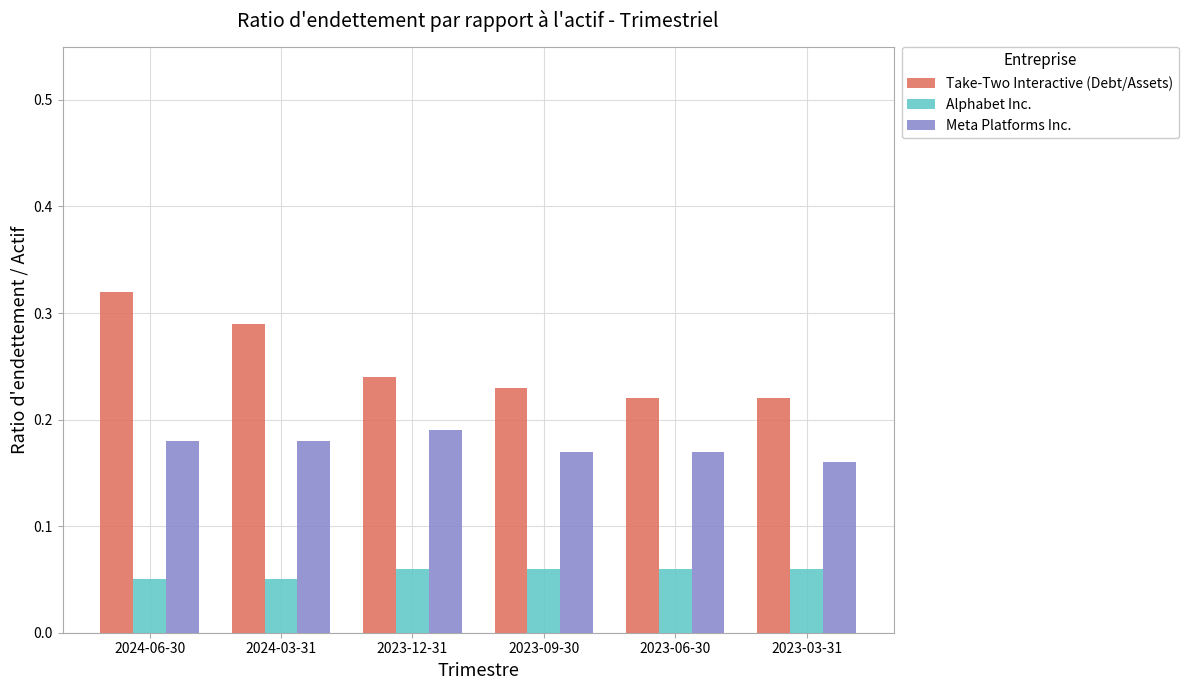

Which series has the largest range (max minus min)?

Take-Two Interactive (Debt/Assets)